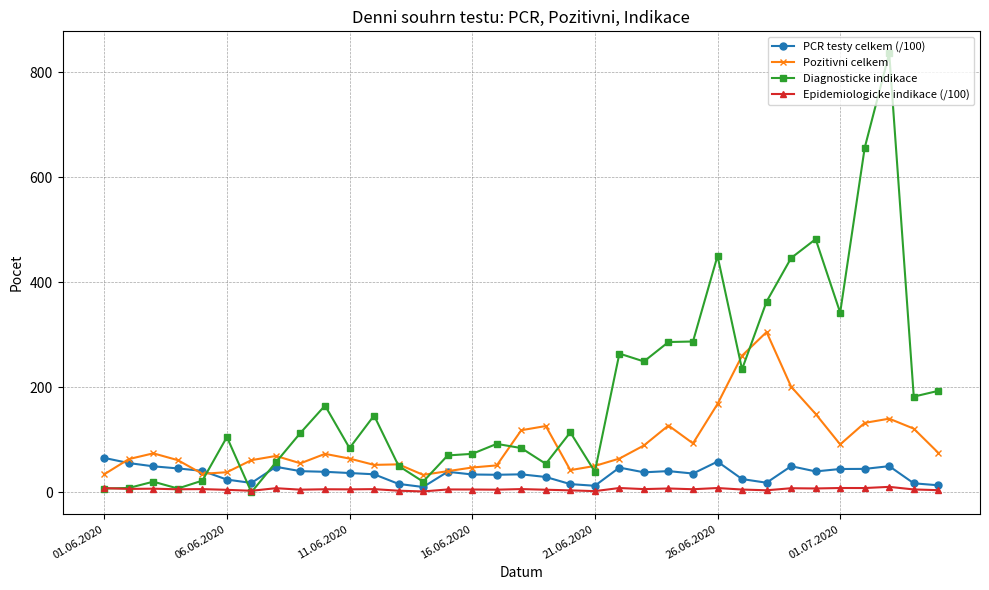

True or false: Pozitivni celkem and Epidemiologicke indikace (/100) cross at least once.

False